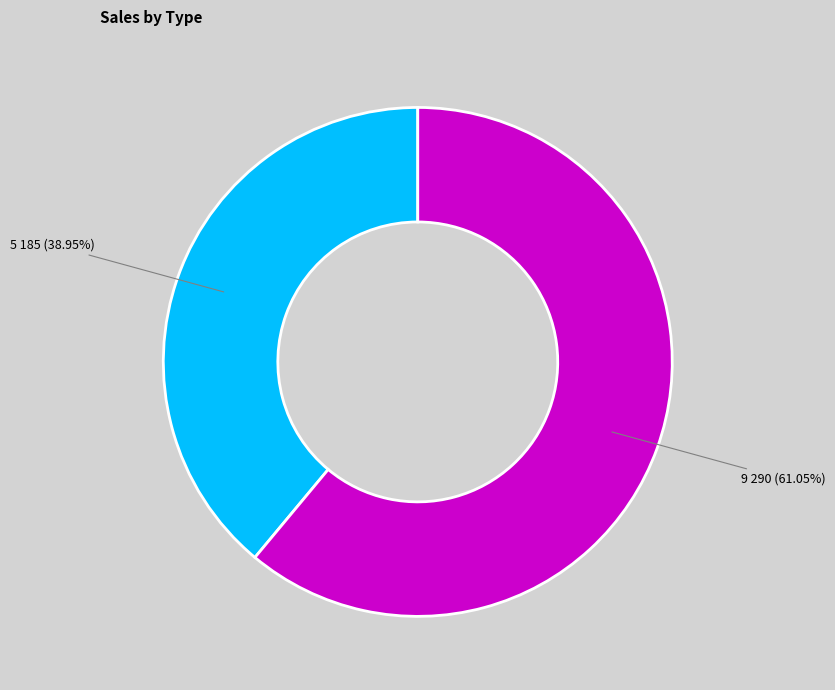

Is there any slice that represents more than half of the pie?

Yes